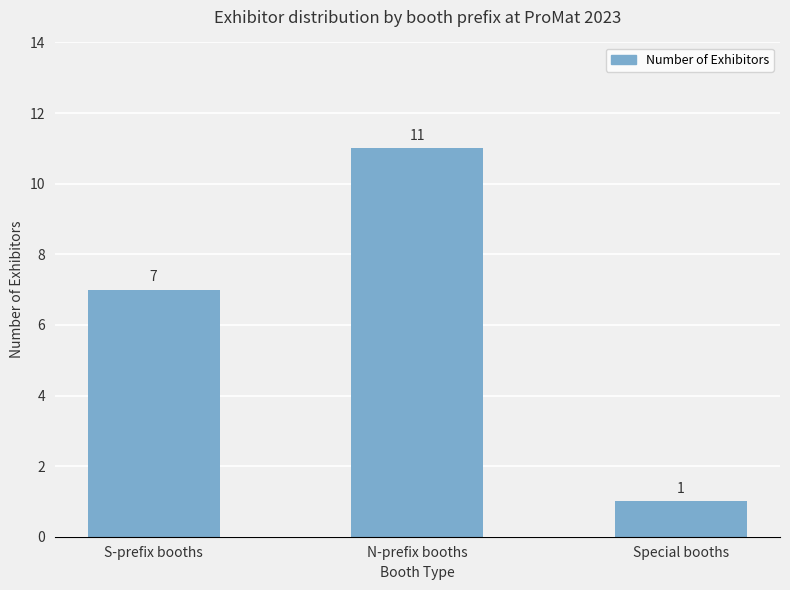

What is the label of the 3rd bar from the right?

S-prefix booths